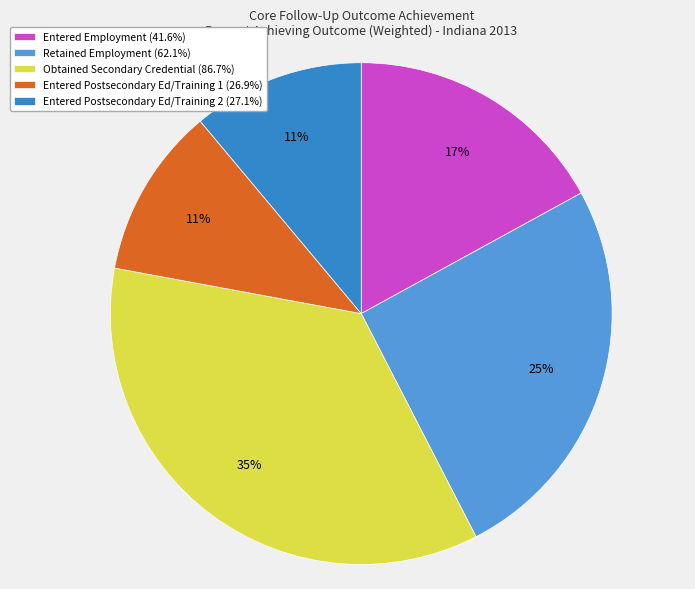

To the nearest percent, what percentage of the pie is Obtained Secondary Credential (86.7%)?

35%